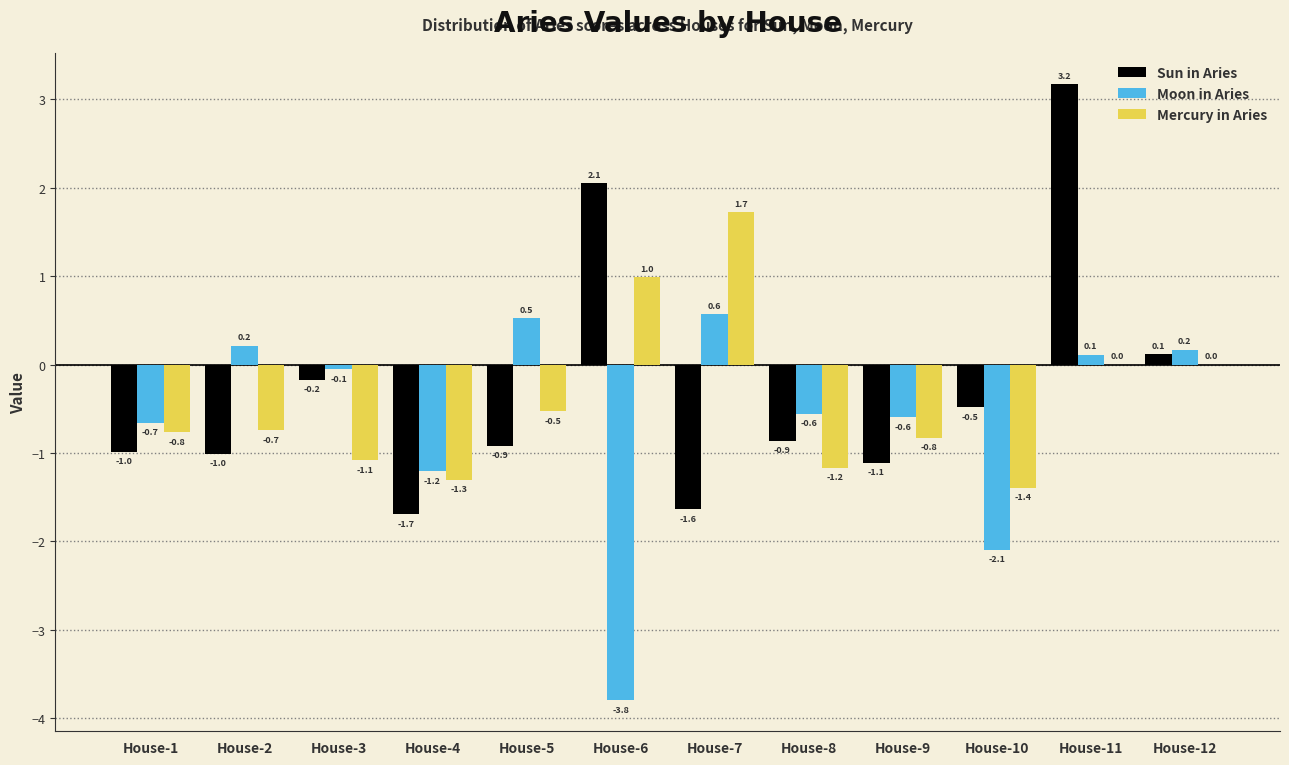

Reading left to right, transcribe all the data shown in this chart.

Sun in Aries: House-1=-1.0	House-2=-1.0	House-3=-0.2	House-4=-1.7	House-5=-0.9	House-6=2.1	House-7=-1.6	House-8=-0.9	House-9=-1.1	House-10=-0.5	House-11=3.2	House-12=0.1
Moon in Aries: House-1=-0.7	House-2=0.2	House-3=-0.1	House-4=-1.2	House-5=0.5	House-6=-3.8	House-7=0.6	House-8=-0.6	House-9=-0.6	House-10=-2.1	House-11=0.1	House-12=0.2
Mercury in Aries: House-1=-0.8	House-2=-0.7	House-3=-1.1	House-4=-1.3	House-5=-0.5	House-6=1.0	House-7=1.7	House-8=-1.2	House-9=-0.8	House-10=-1.4	House-11=0.0	House-12=0.0